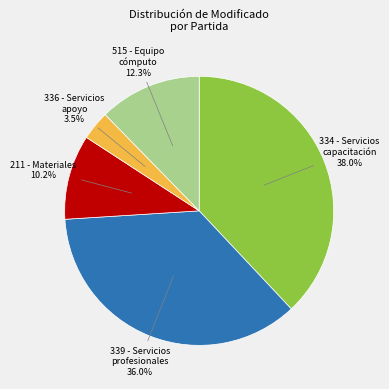

Does any single category account for the majority?

No